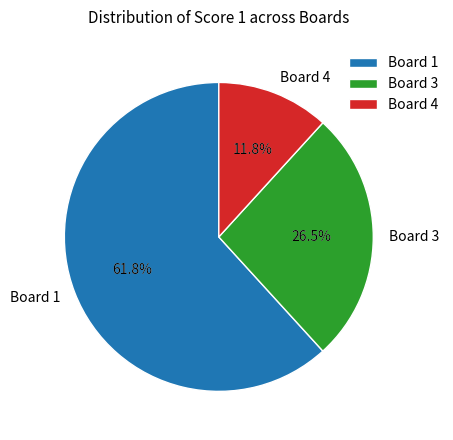

What is the smallest slice in the pie chart?

Board 2